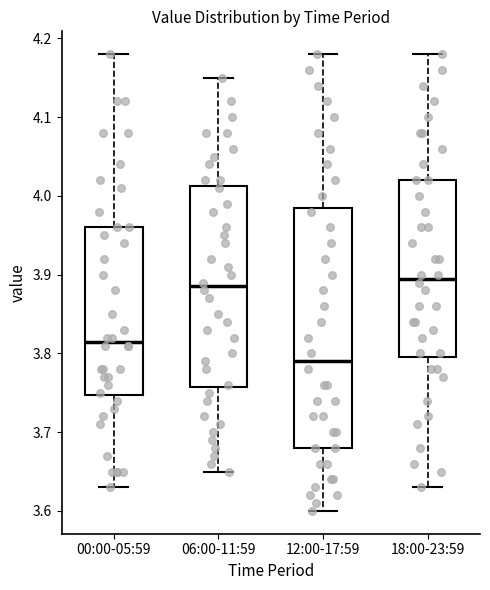

Where does the upper whisker of the box for 06:00-11:59 end on the y-axis? The values are not printed on the chart, so give them approximately, as read against the axis.

4.15